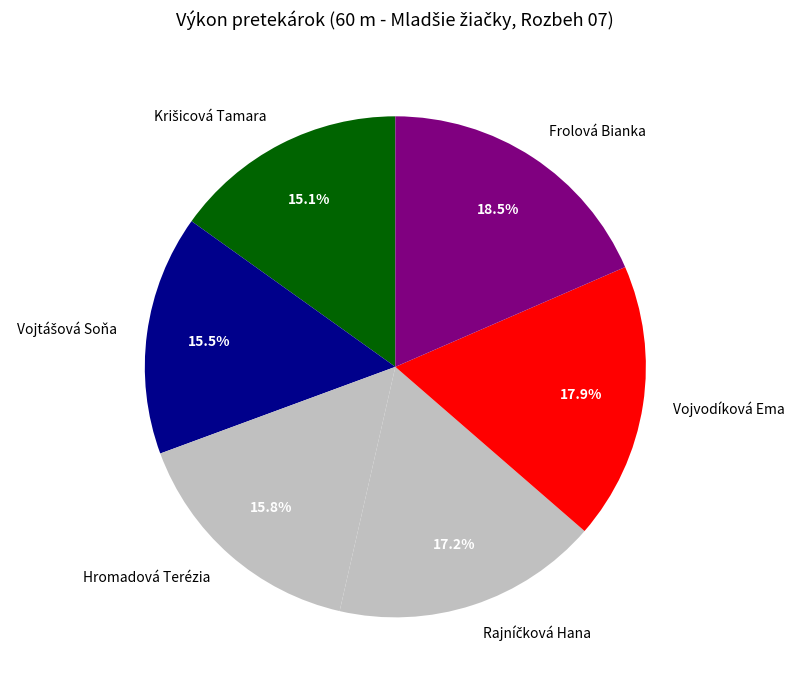

Which category has the biggest portion of the pie?

Frolová Bianka